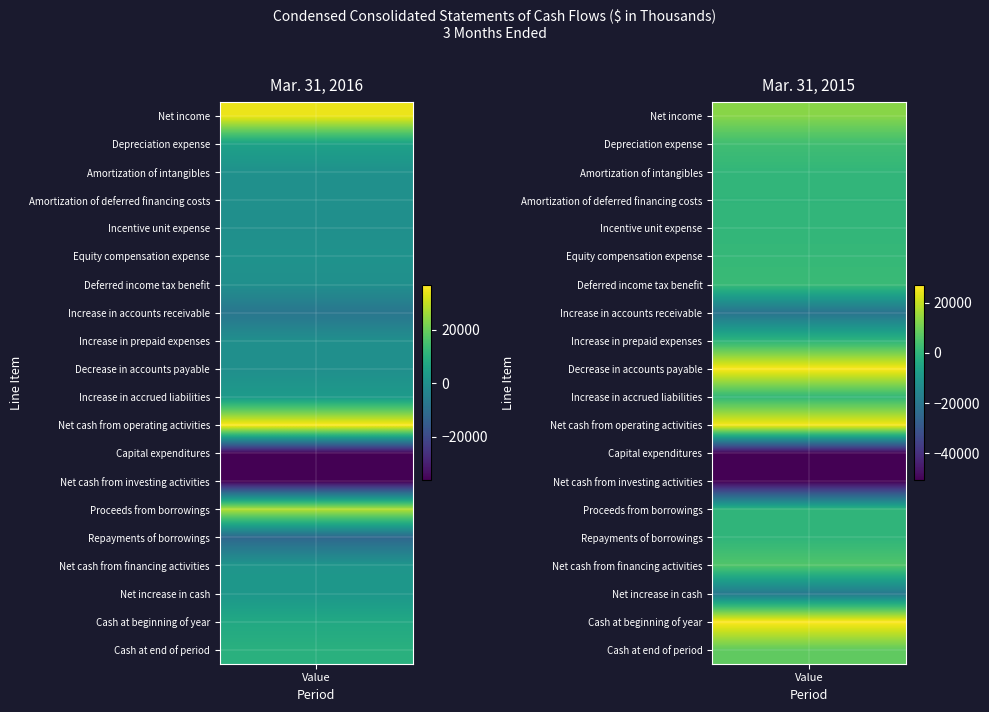

Reading left to right, list all the values displayed in this chart.

Net income: 34426	12924
Depreciation expense: 5370	3085
Amortization of intangibles: 408	408
Amortization of deferred financing costs: 144	144
Incentive unit expense: 0	434
Equity compensation expense: 919	1065
Deferred income tax benefit: 0	1906
Increase in accounts receivable: -7775	-21101
Increase in prepaid expenses: -47	-55
Decrease in accounts payable: -102	26316
Increase in accrued liabilities: 3092	713
Net cash from operating activities: 36435	25839
Capital expenditures: -36243	-50716
Net cash from investing activities: -36243	-50716
Proceeds from borrowings: 28000	0
Repayments of borrowings: -12000	0
Net cash from financing activities: 2022	5808
Net increase in cash: 2214	-19069
Cash at beginning of year: 7597	26834
Cash at end of period: 9811	7765